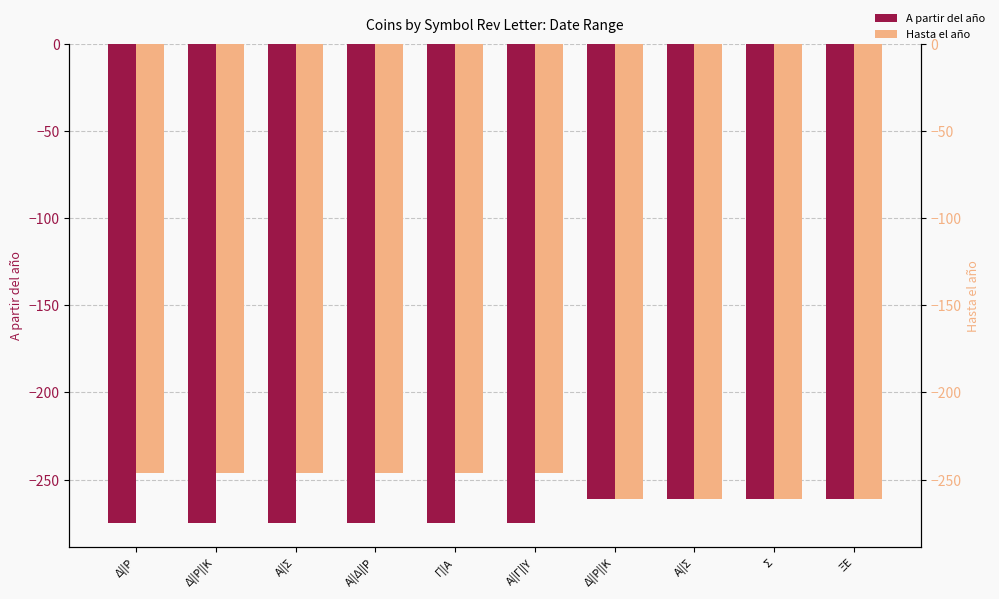

Which series has the largest total across all categories?

Hasta el año